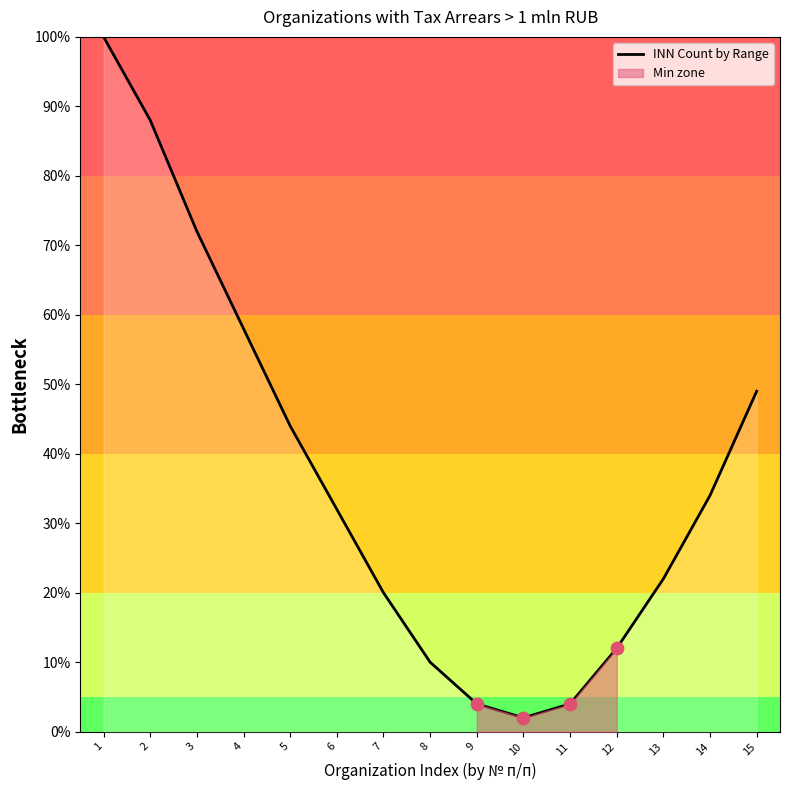

What is the change in value from 3 to 14?

-38